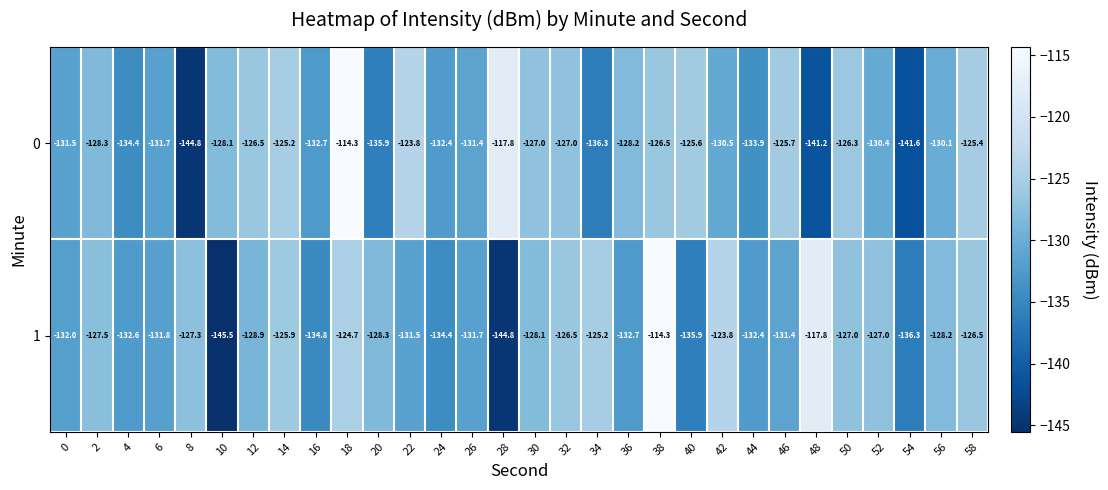

What is the approximate value of 1 at 20?

-128.3